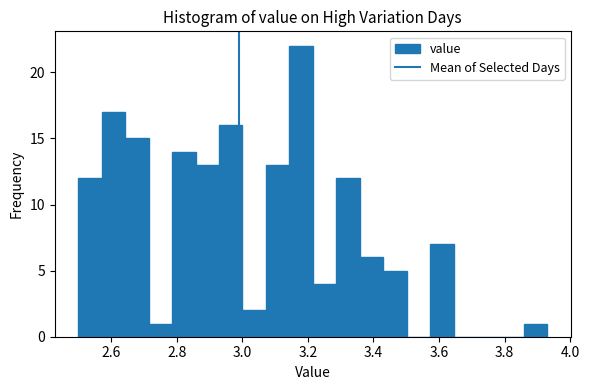

Read against the x-axis, roughly where is the centre of the tallest bar?

3.18